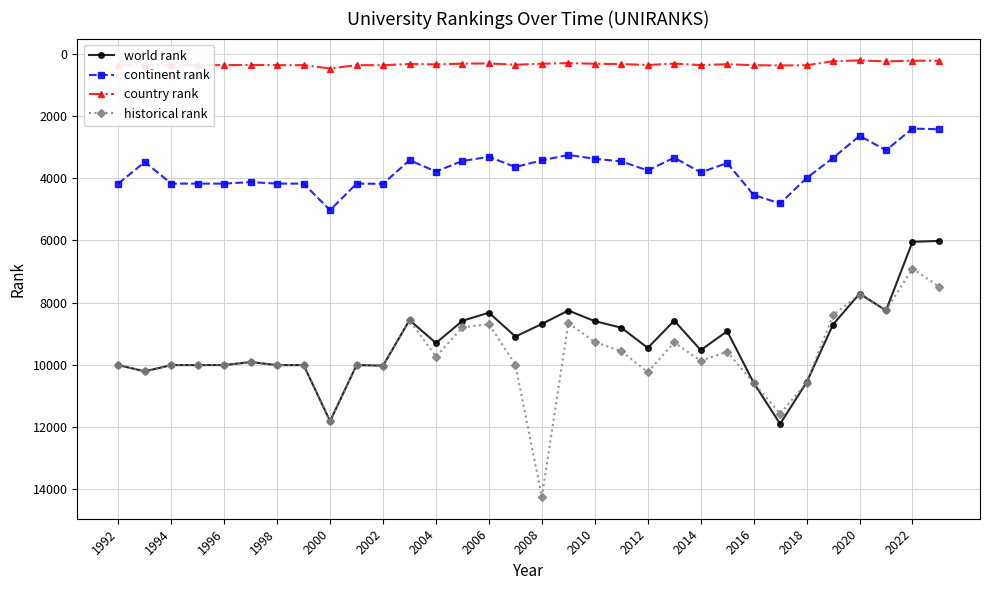

What is the difference between the maximum and minimum values in the continent rank series?

2627